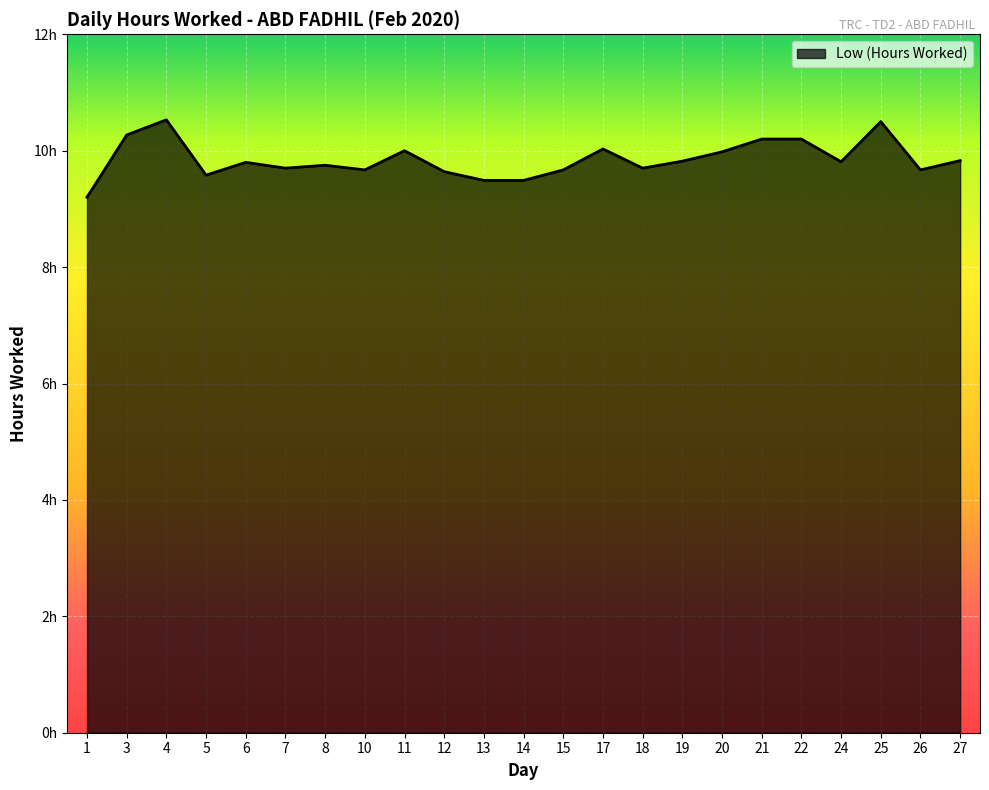

The chart shows a value of 10.2 at 22. True or false?

True